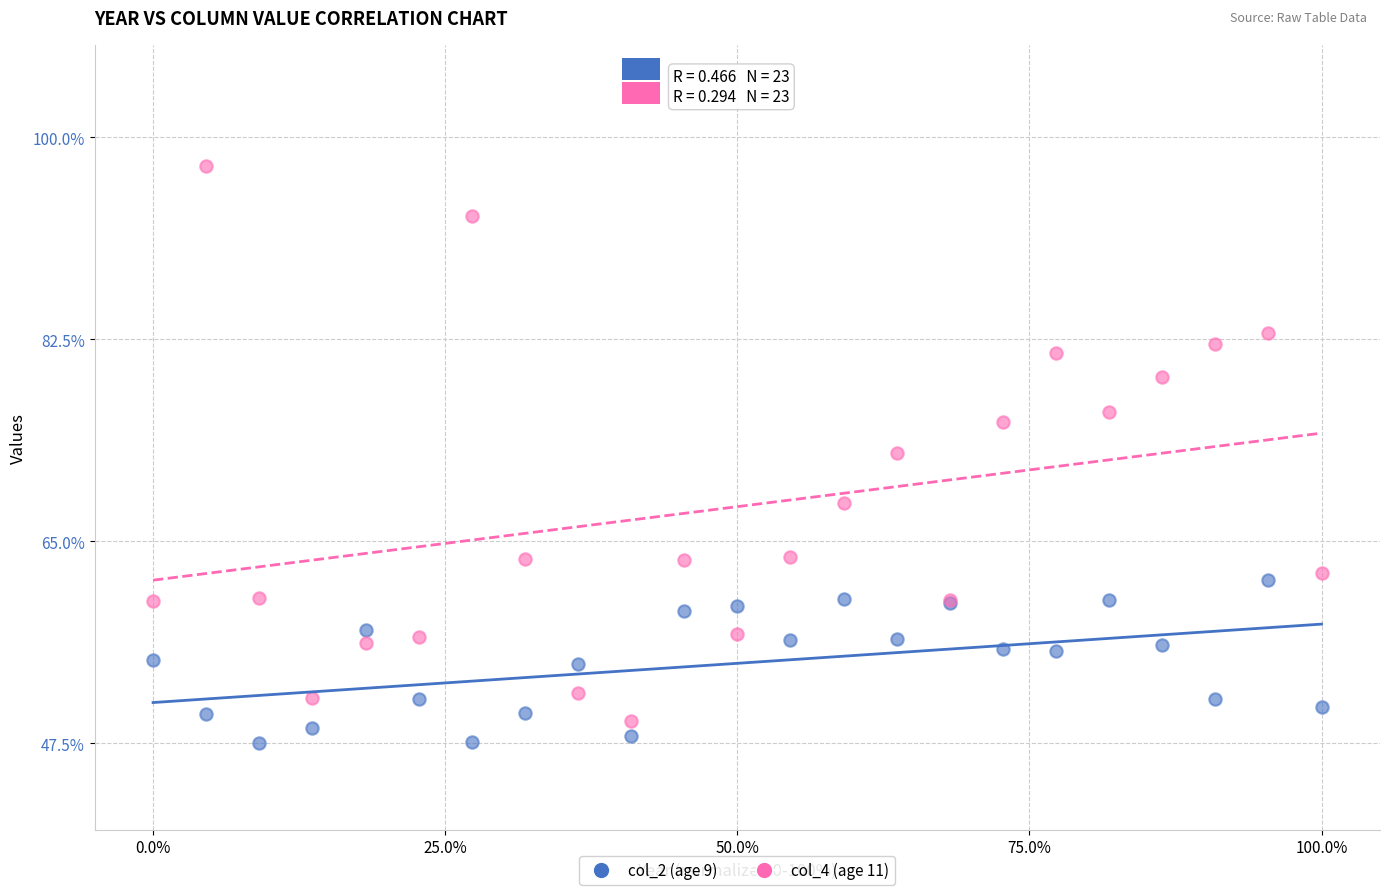

Which series reaches the maximum Y coordinate?

col_4 (age 11)